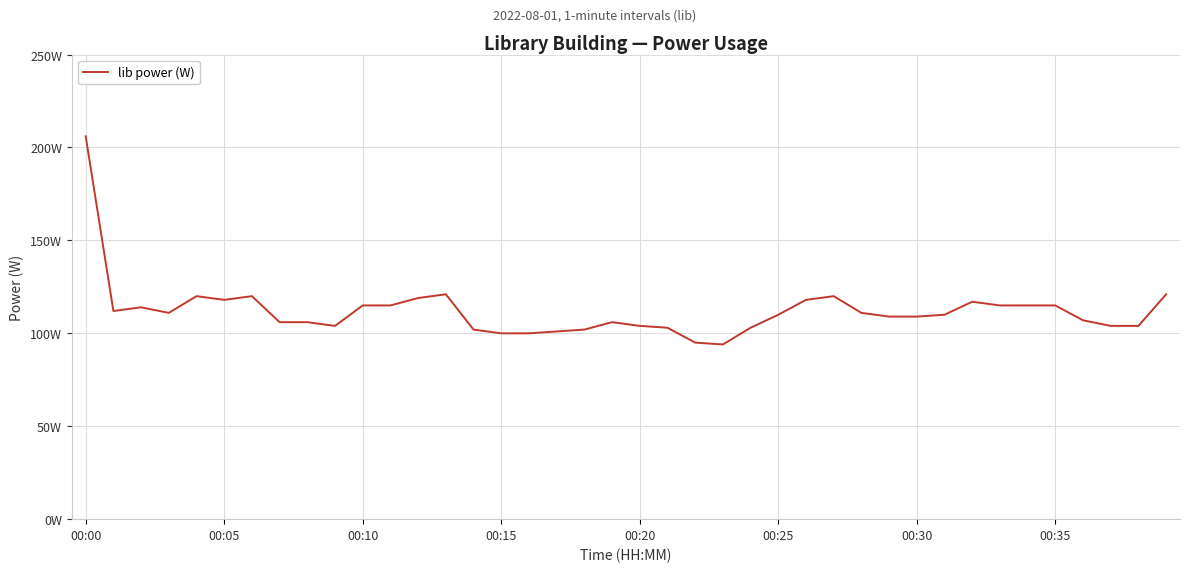

Does the chart have visible grid lines?

Yes